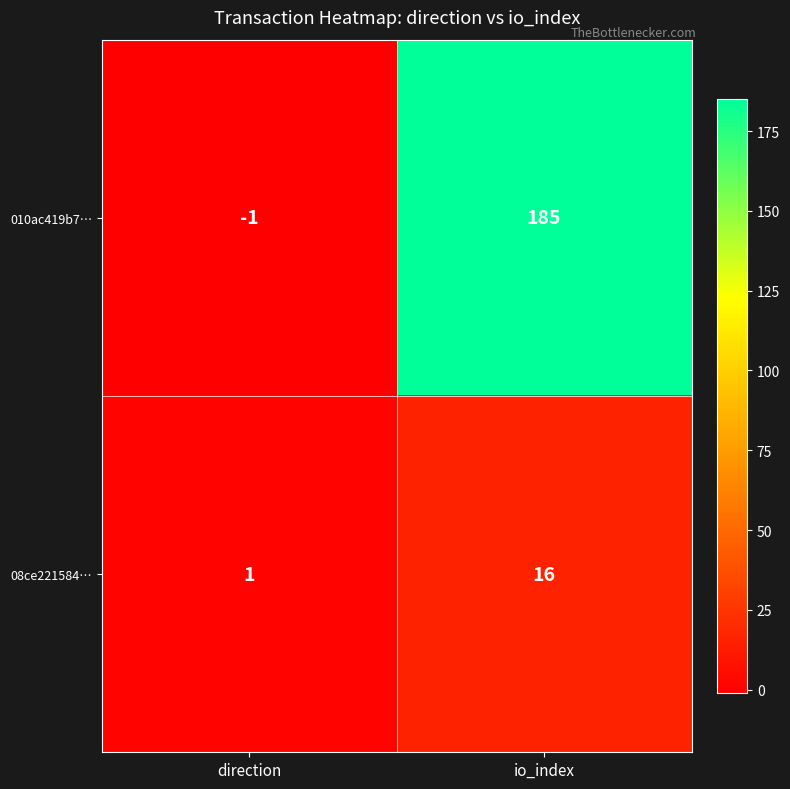

The 010ac419b7… series shows 185 at io_index. True or false?

True